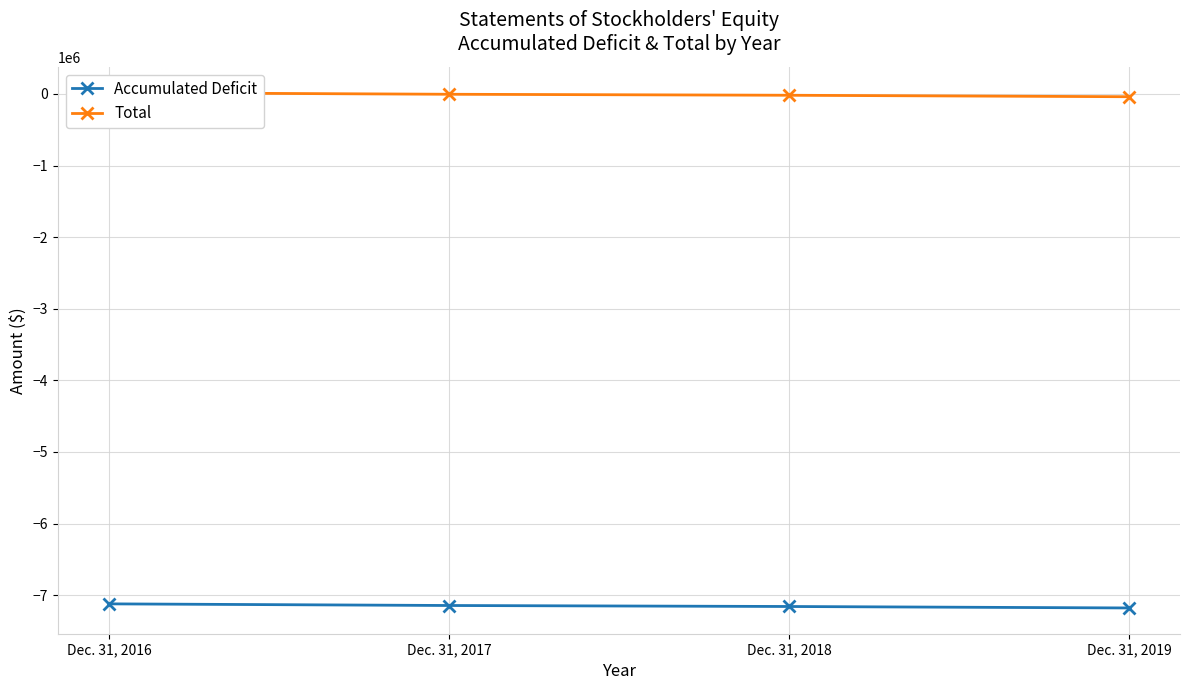

True or false: Accumulated Deficit and Total intersect in this chart.

False